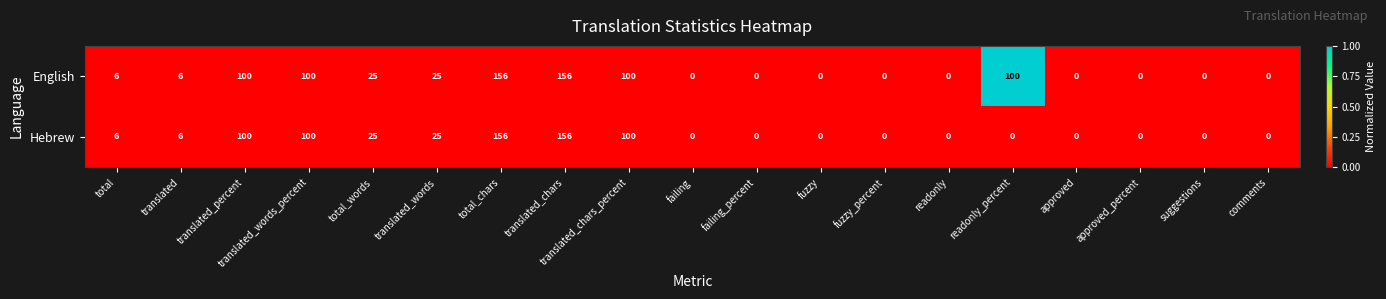

At how many categories does at least one series exceed 45?

6